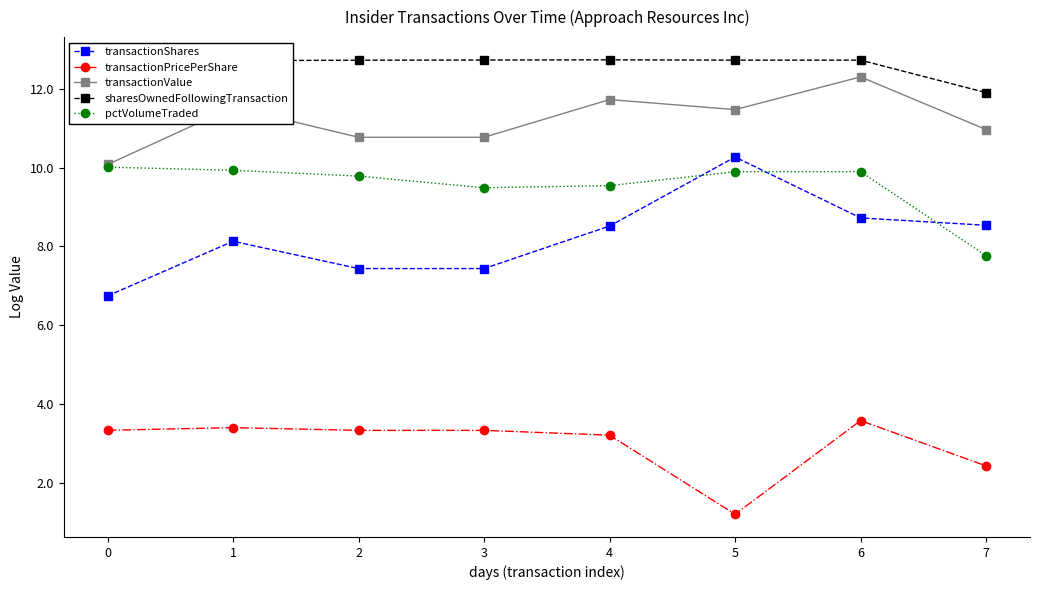

How many values in the pctVolumeTraded series are below 9?

1